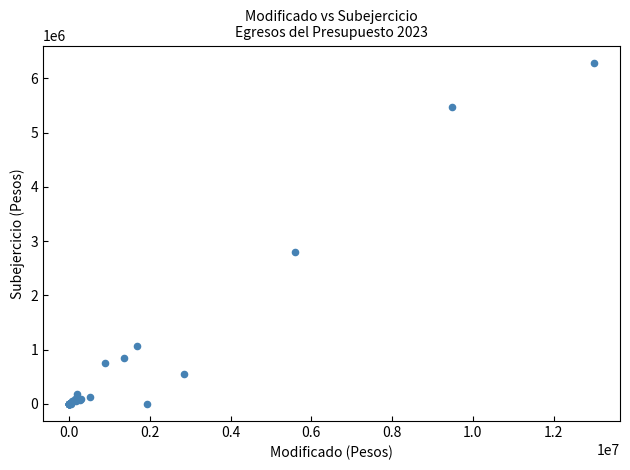

What Y value in the scatter plot is closest to 3145007?

2794840.1